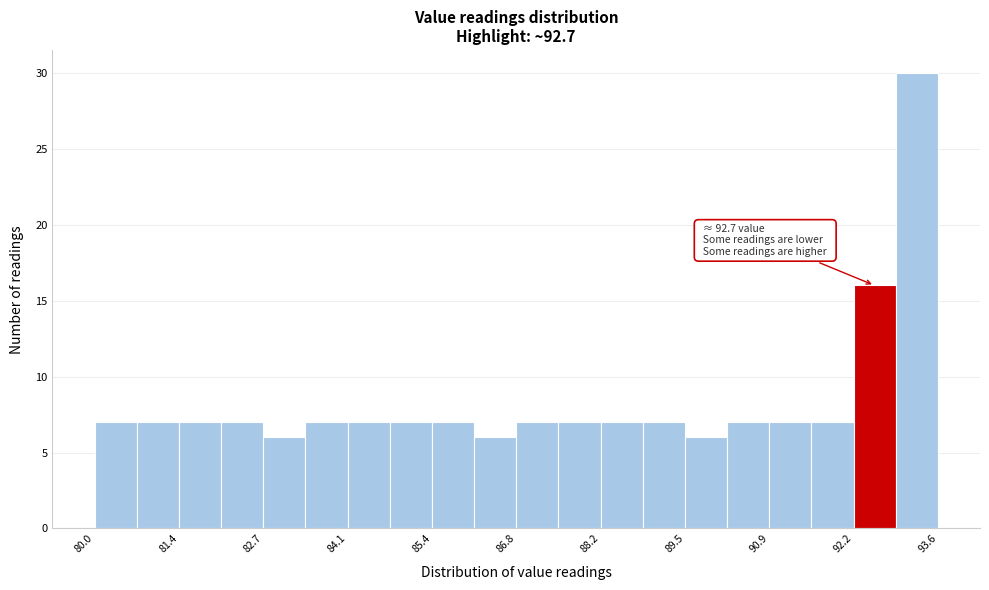

Around what value on the x-axis is the tallest bar? Give the approximate position of its centre, as read against the axis.

93.2